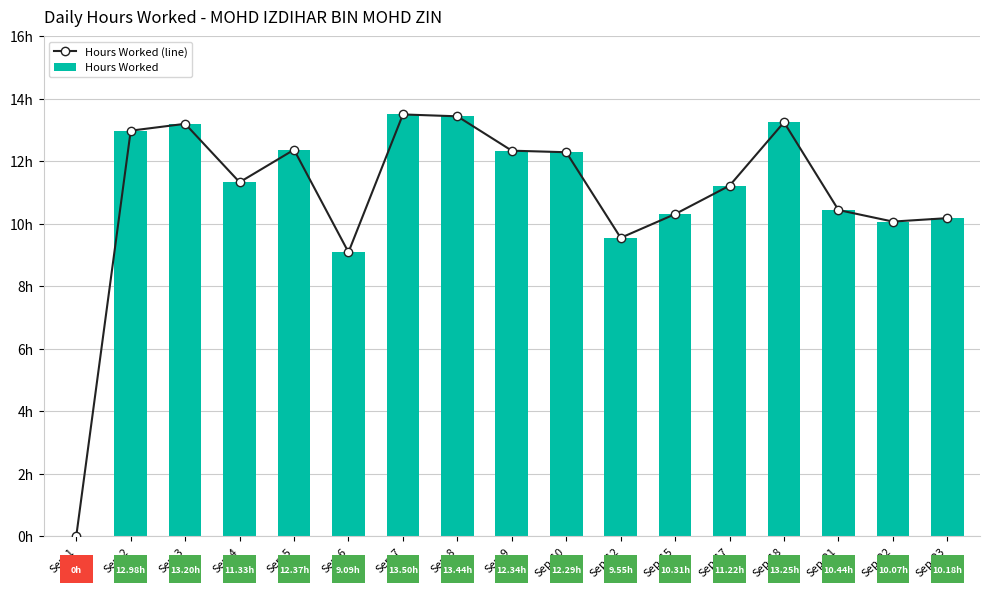

What are all the series names shown in the legend?

Hours Worked (line), Hours Worked